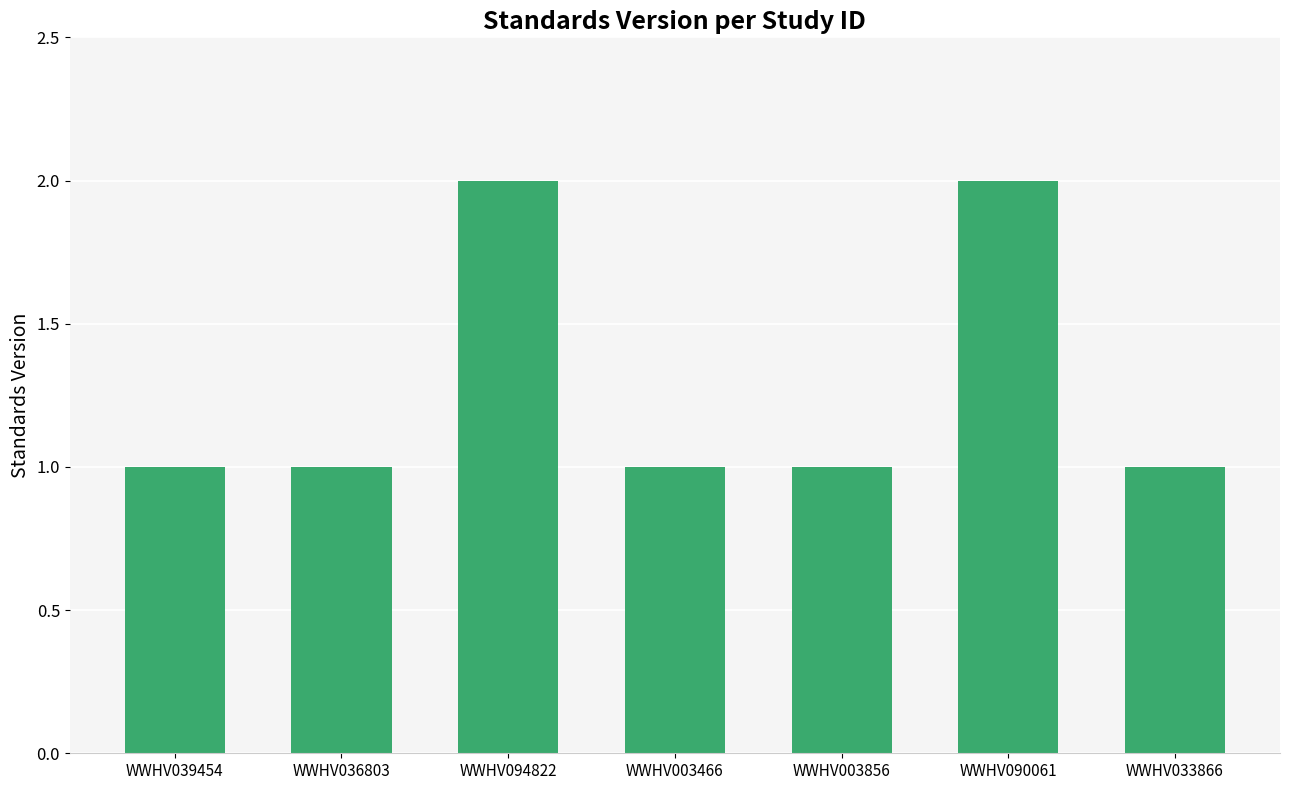

The value at WWHV094822 is 2. True or false?

True